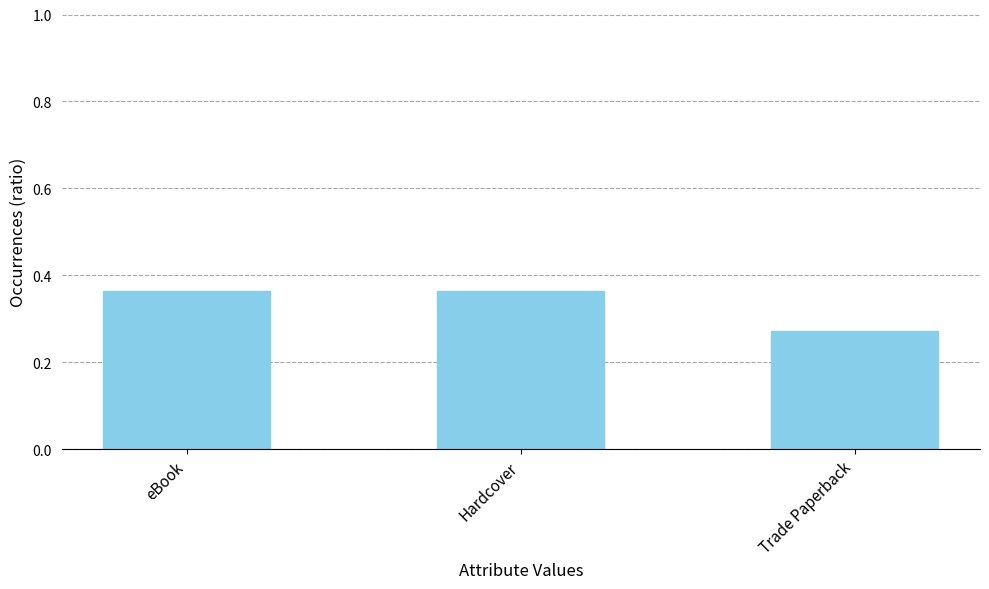

What is the label of the 3rd bar from the left?

Trade Paperback